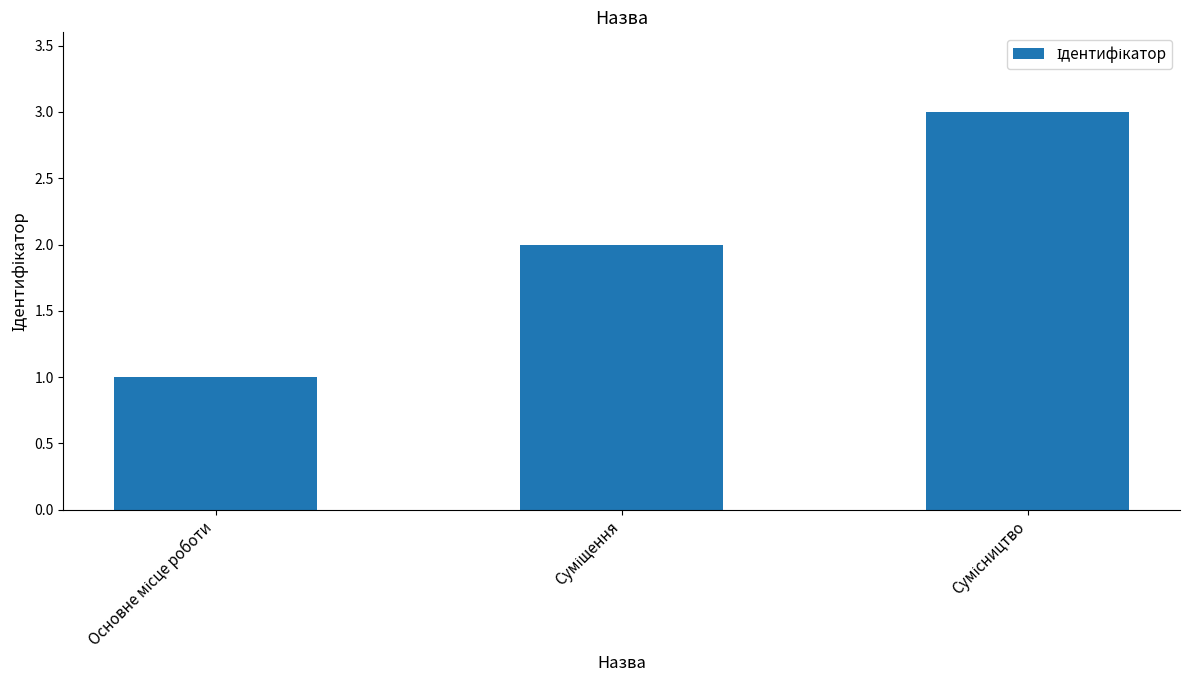

What is the sum of all values?

6